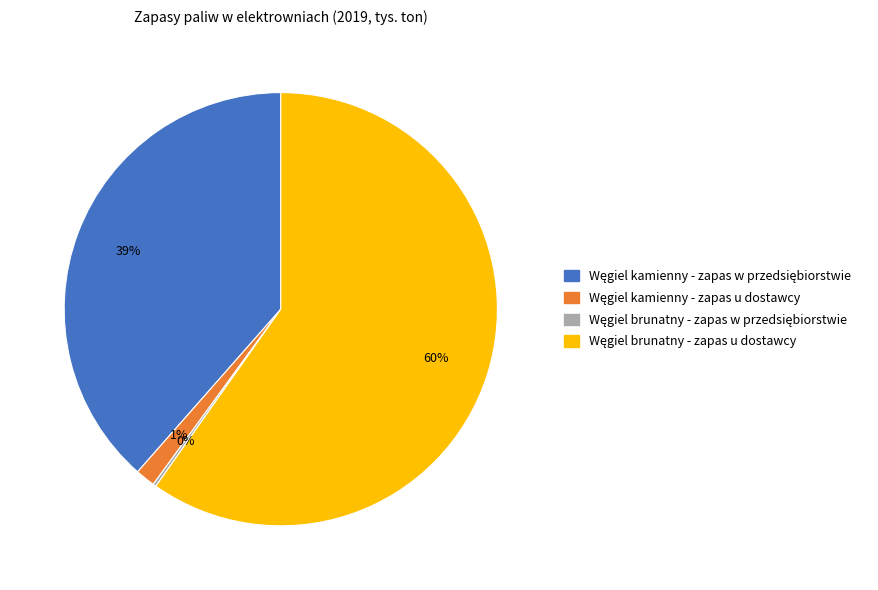

To the nearest percent, what is the difference between the largest and smallest slice percentages?

60%